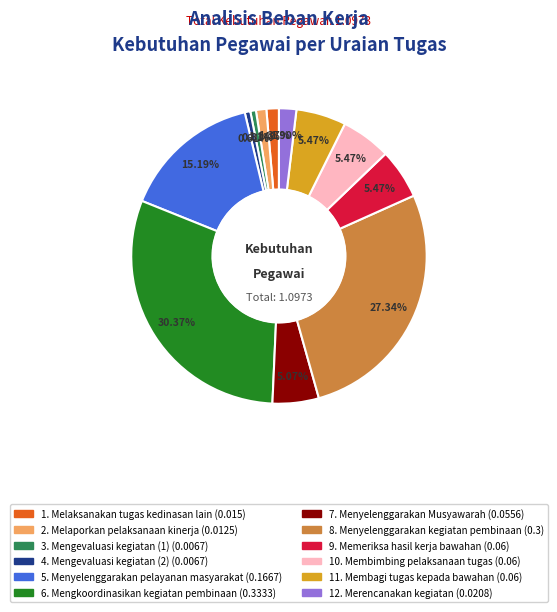

Is there a majority slice in this chart?

No